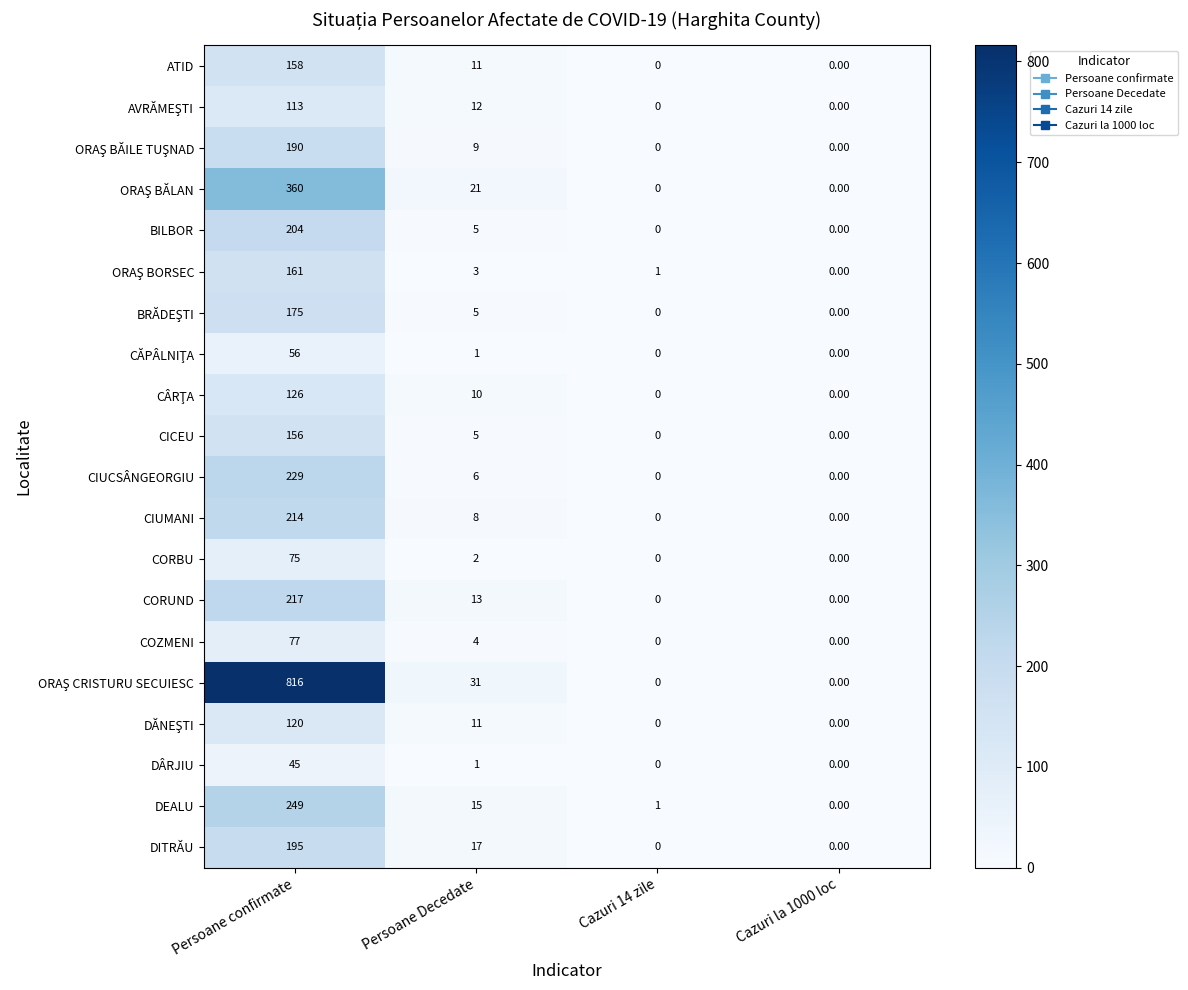

Which label corresponds to the largest value in the chart?

Persoane confirmate